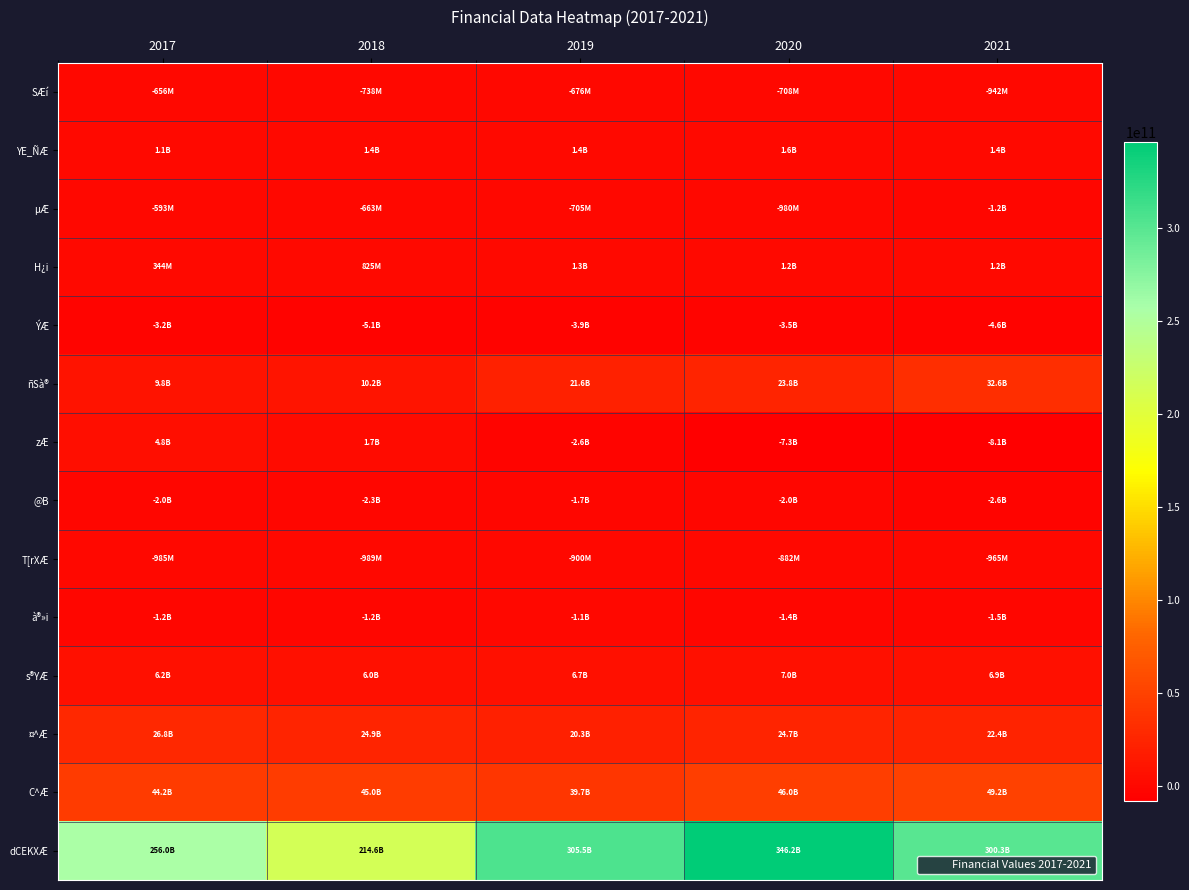

Between 2019 and 2018, which is larger?

2019